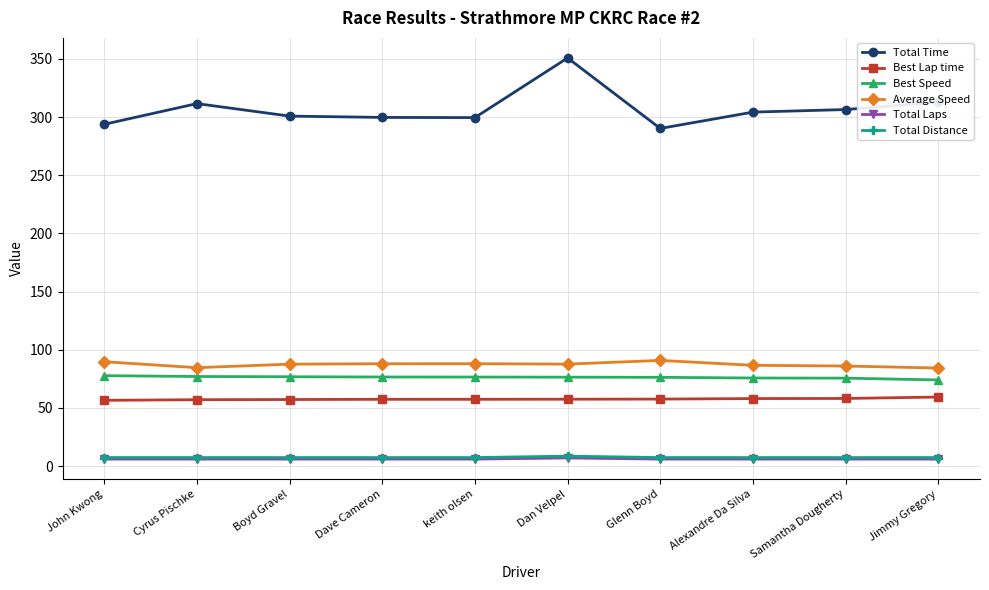

True or false: Total Time and Best Lap time cross at least once.

False